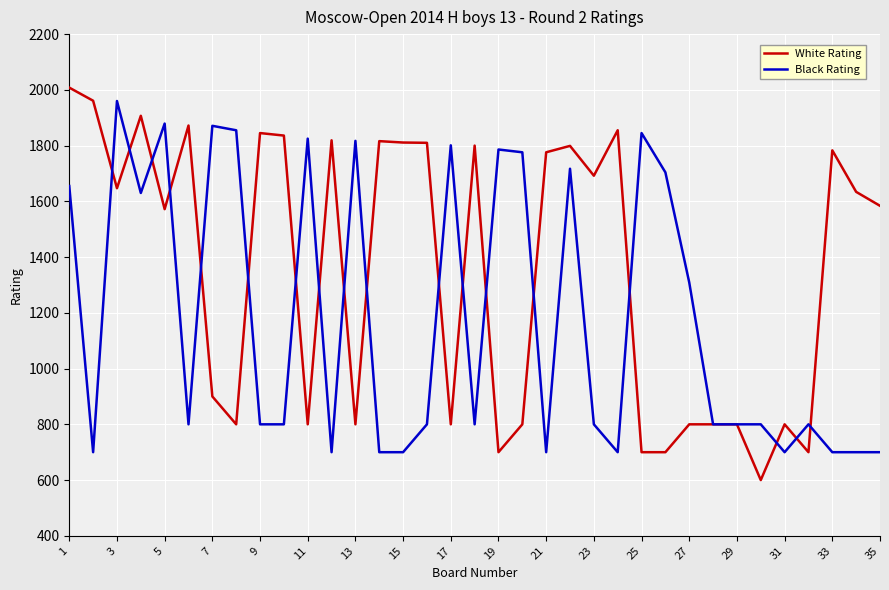

Which series has the widest spread of values?

White Rating